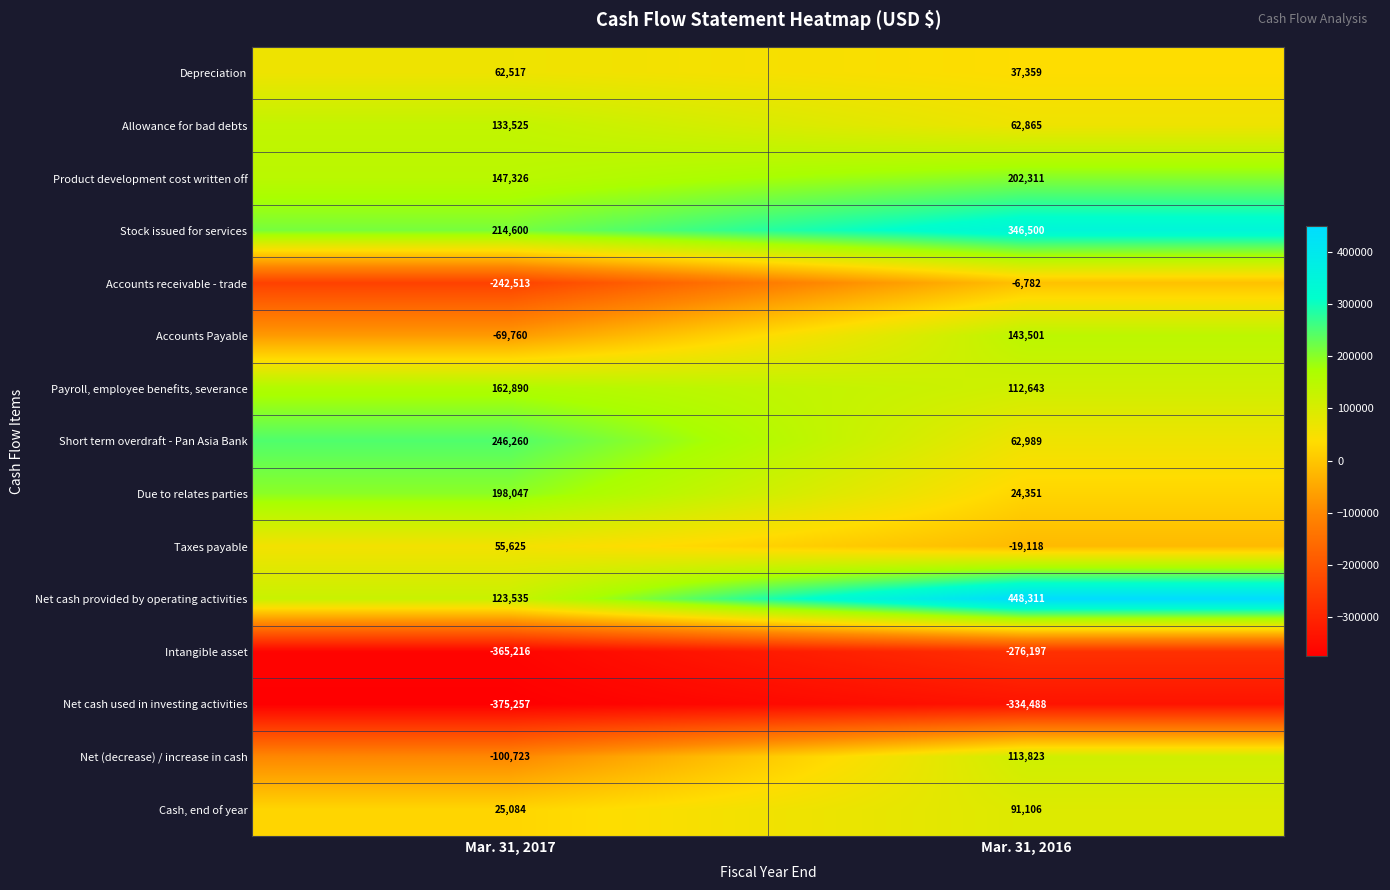

The value of Stock issued for services at Mar. 31, 2016 is 232583. True or false?

False